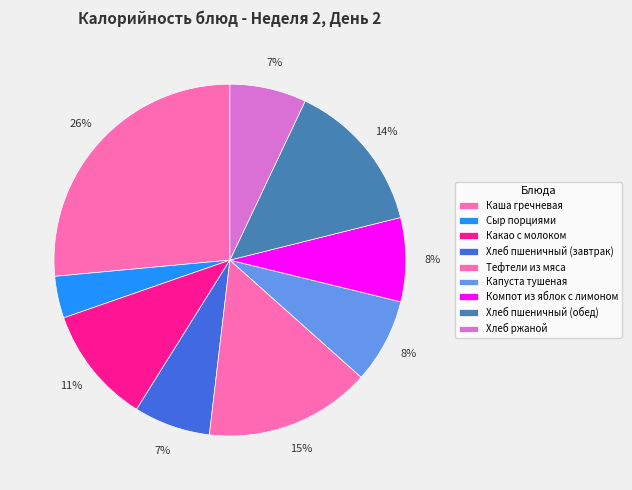

What is the smallest slice in the pie chart?

Сыр порциями